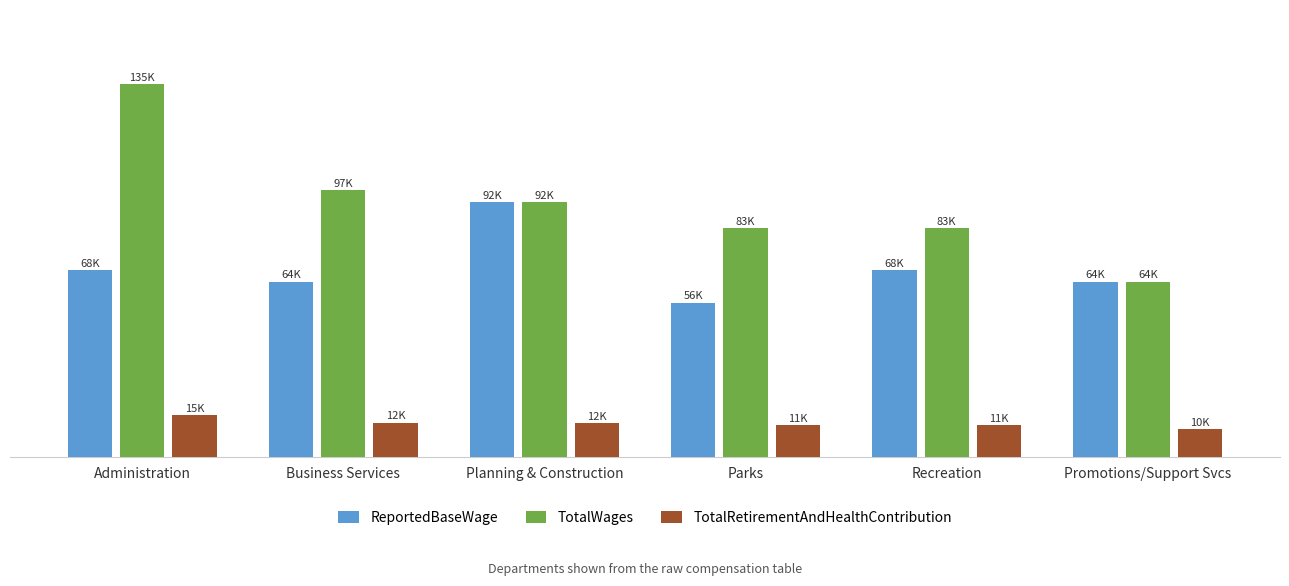

At which label is TotalWages closest to 99403?

Business Services